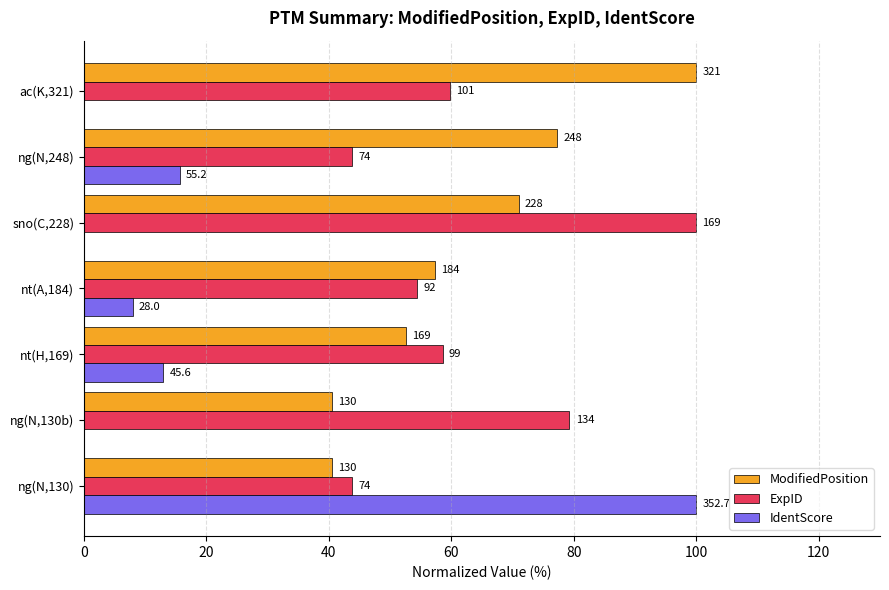

What are all the series names shown in the legend?

ModifiedPosition, ExpID, IdentScore